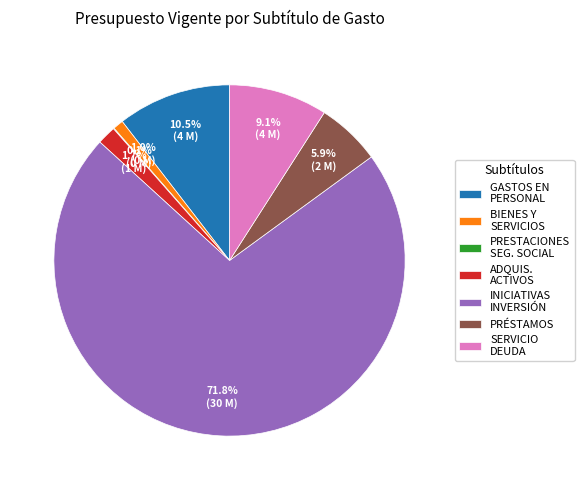

Between BIENES Y SERVICIOS and GASTOS EN PERSONAL, which is larger?

GASTOS EN PERSONAL